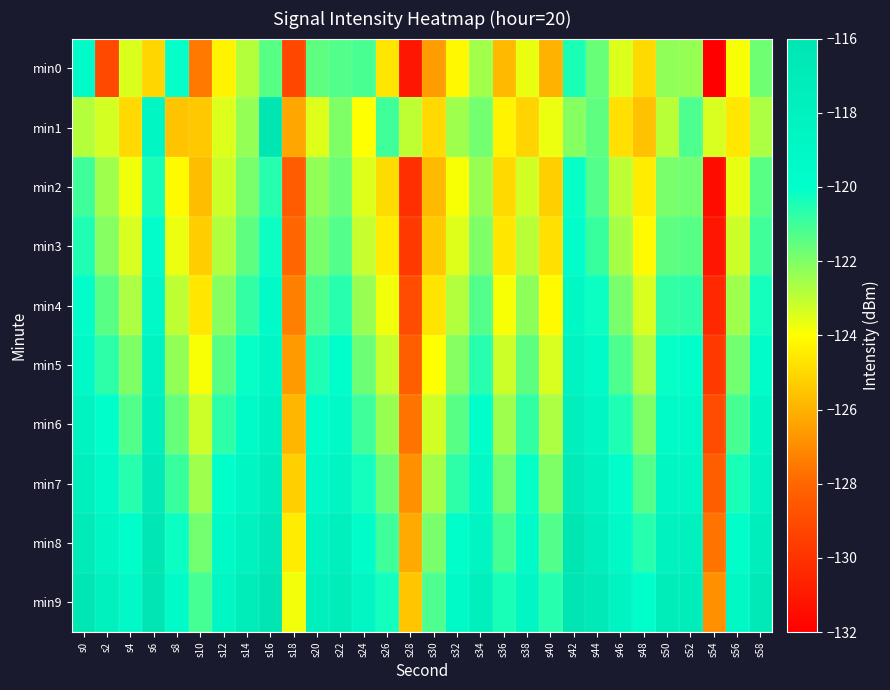

How many distinct data groups are displayed?

10